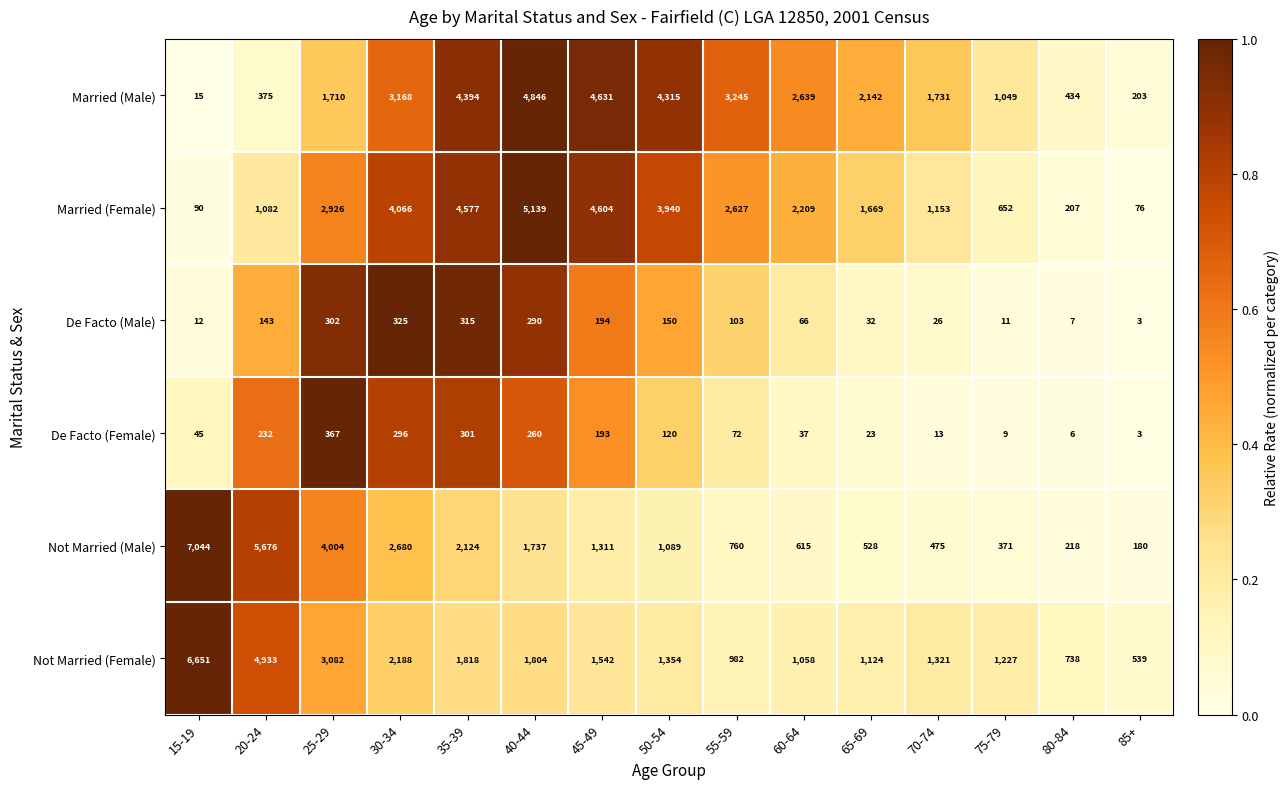

How many categories are shown in the chart?

15